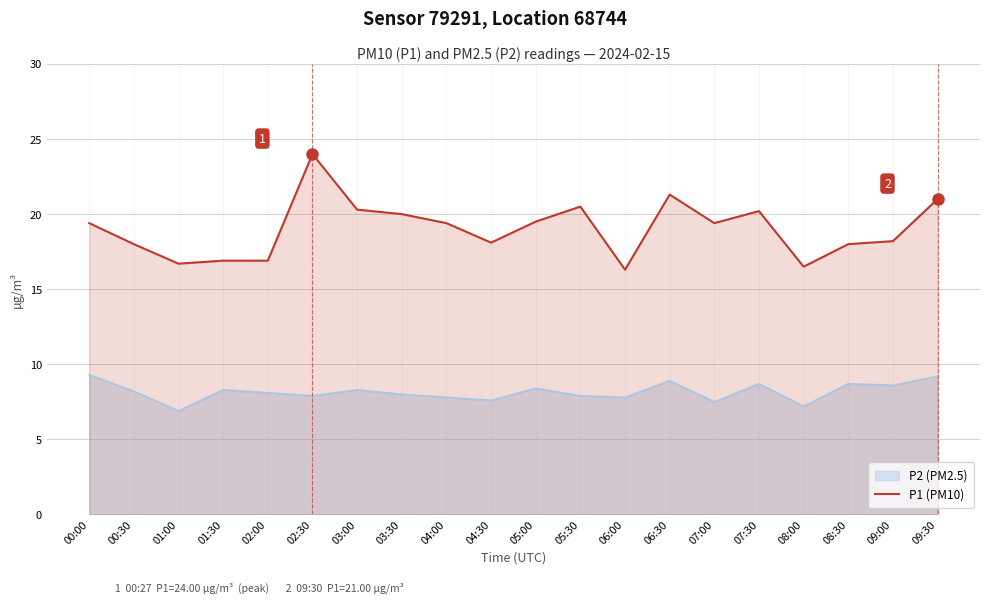

Does the chart have visible grid lines?

Yes